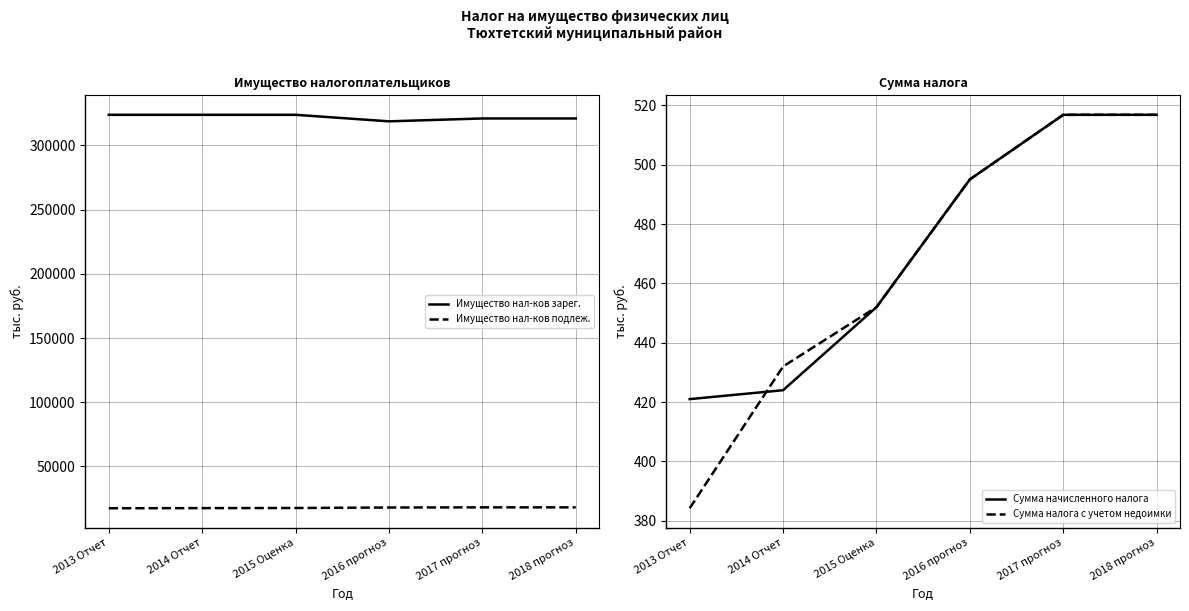

How many data points in Сумма налога с учетом недоимки are above 495?

3